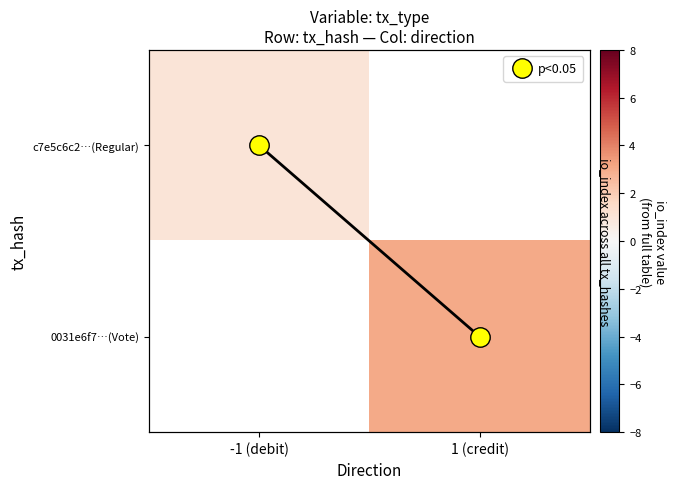

Rank the series at -1 (debit) from highest to lowest value.

c7e5c6c2…(Regular), 0031e6f7…(Vote)